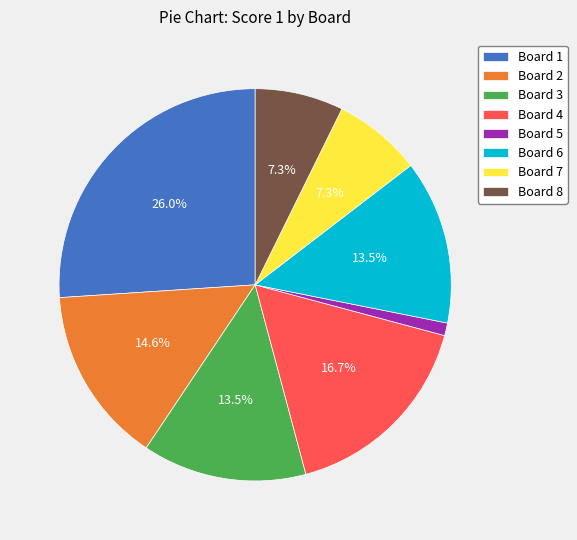

To the nearest percent, what percentage of the pie is Board 8?

7%